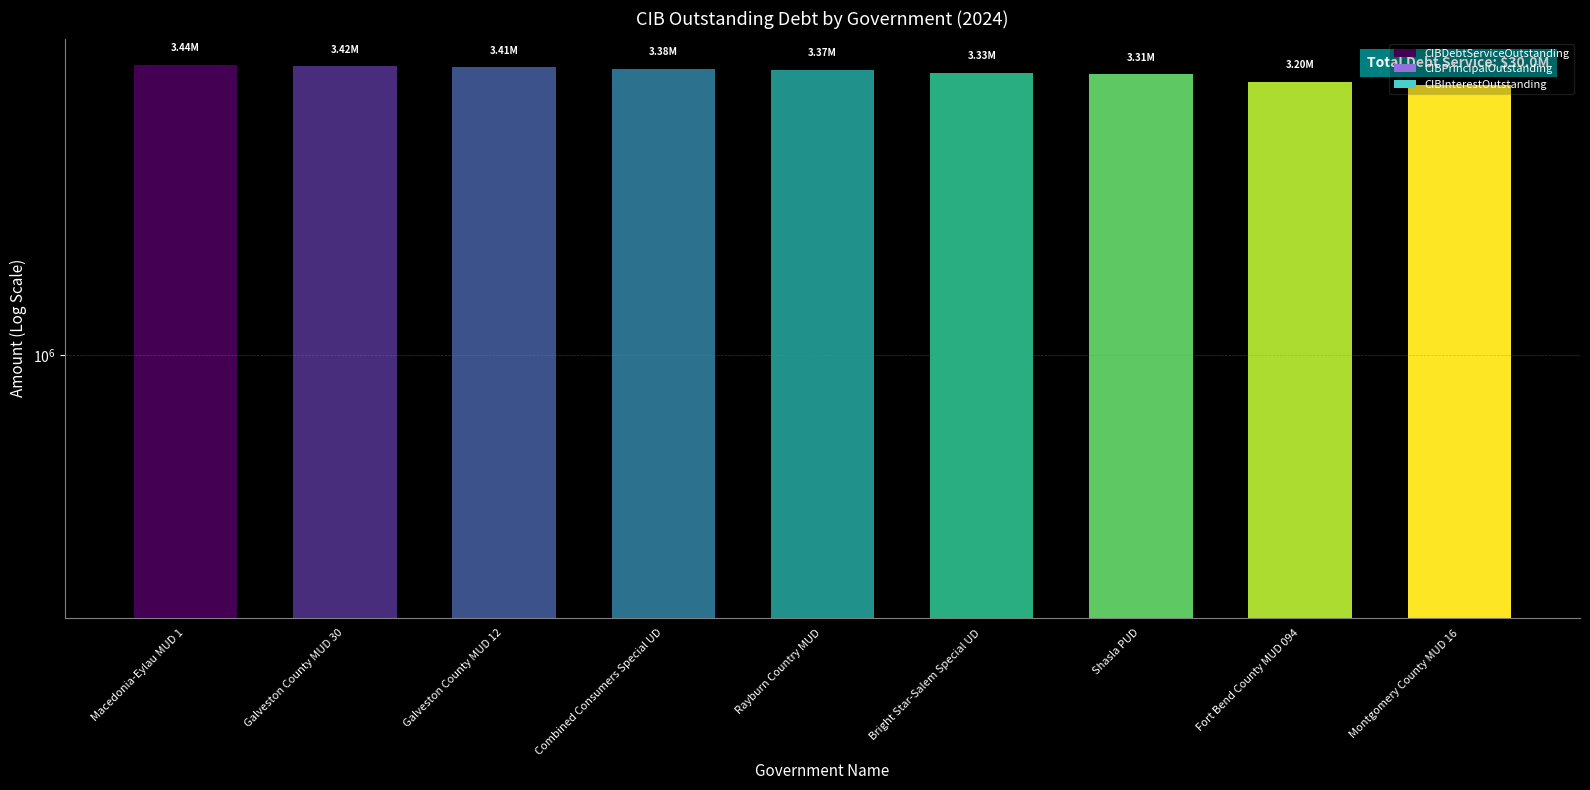

Read the CIBInterestOutstanding value at Rayburn Country MUD.

614701.2